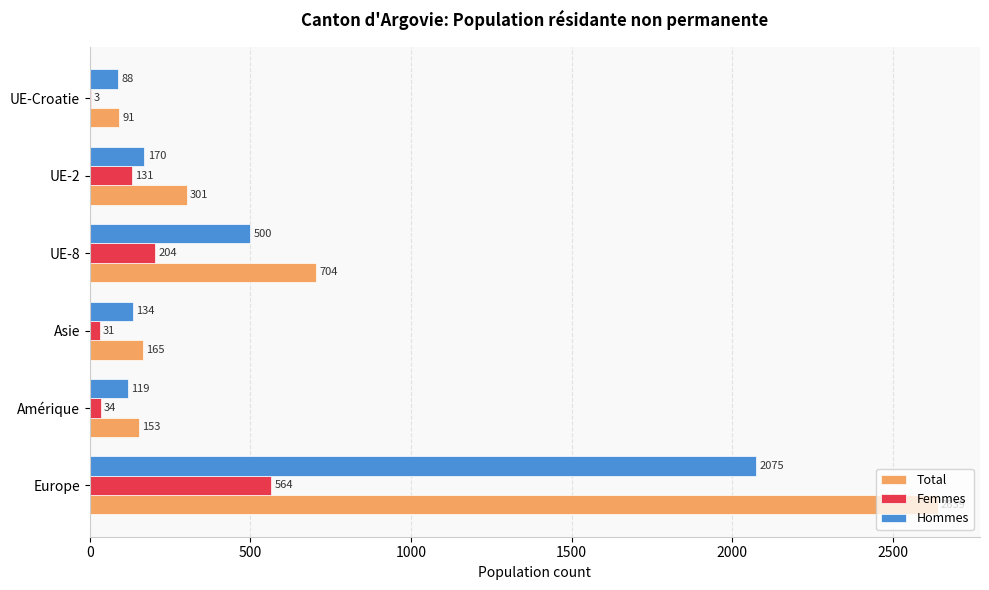

Where is Hommes nearest to the value 1081?

UE-8